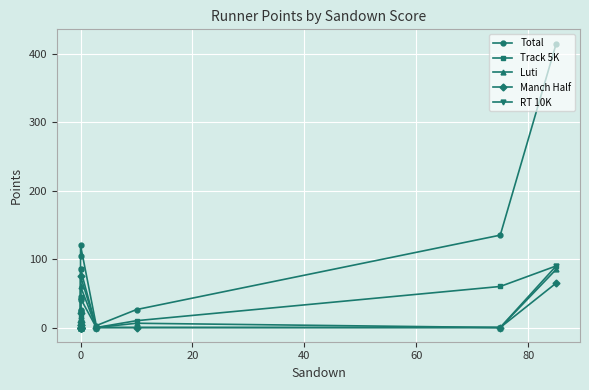

At which category does Manch Half reach its first local peak?

14